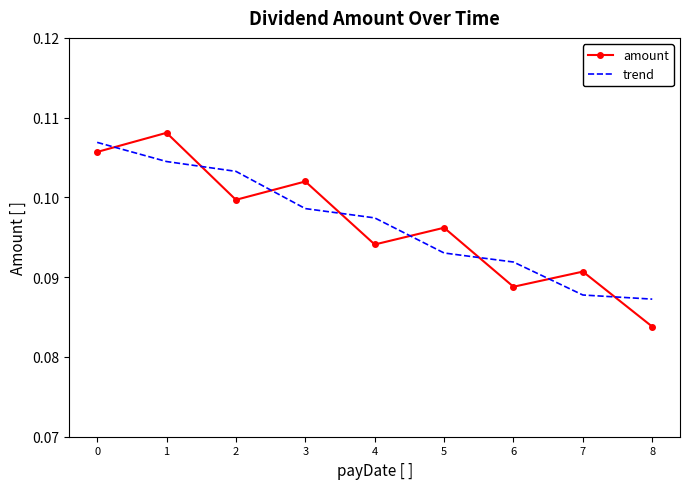

What are all the series names shown in the legend?

amount, trend